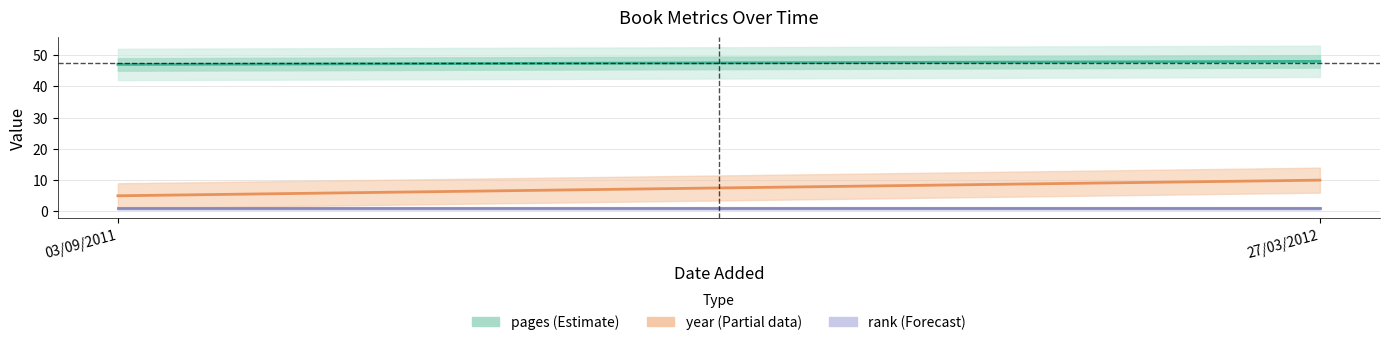

What is the label of the 2nd point from the right?

03/09/2011